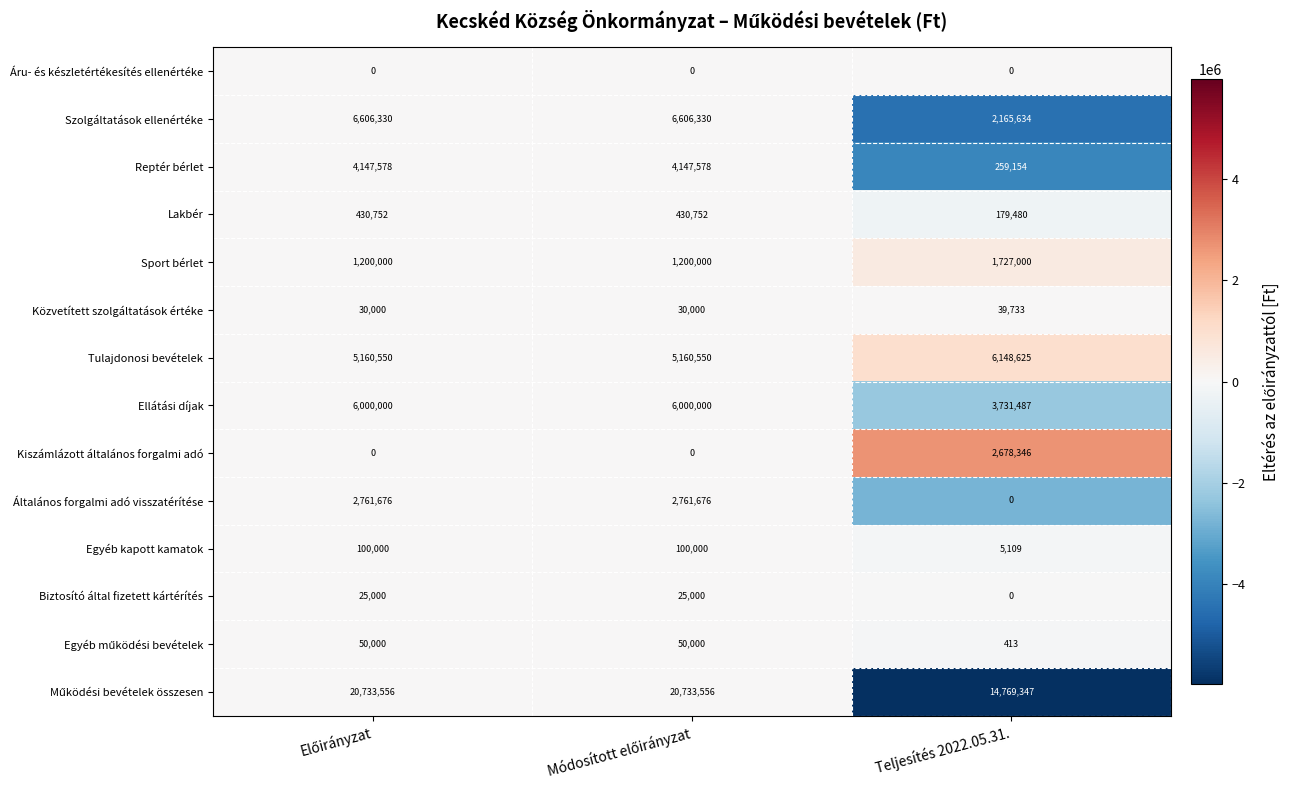

What is the maximum value shown in the chart?

20733556